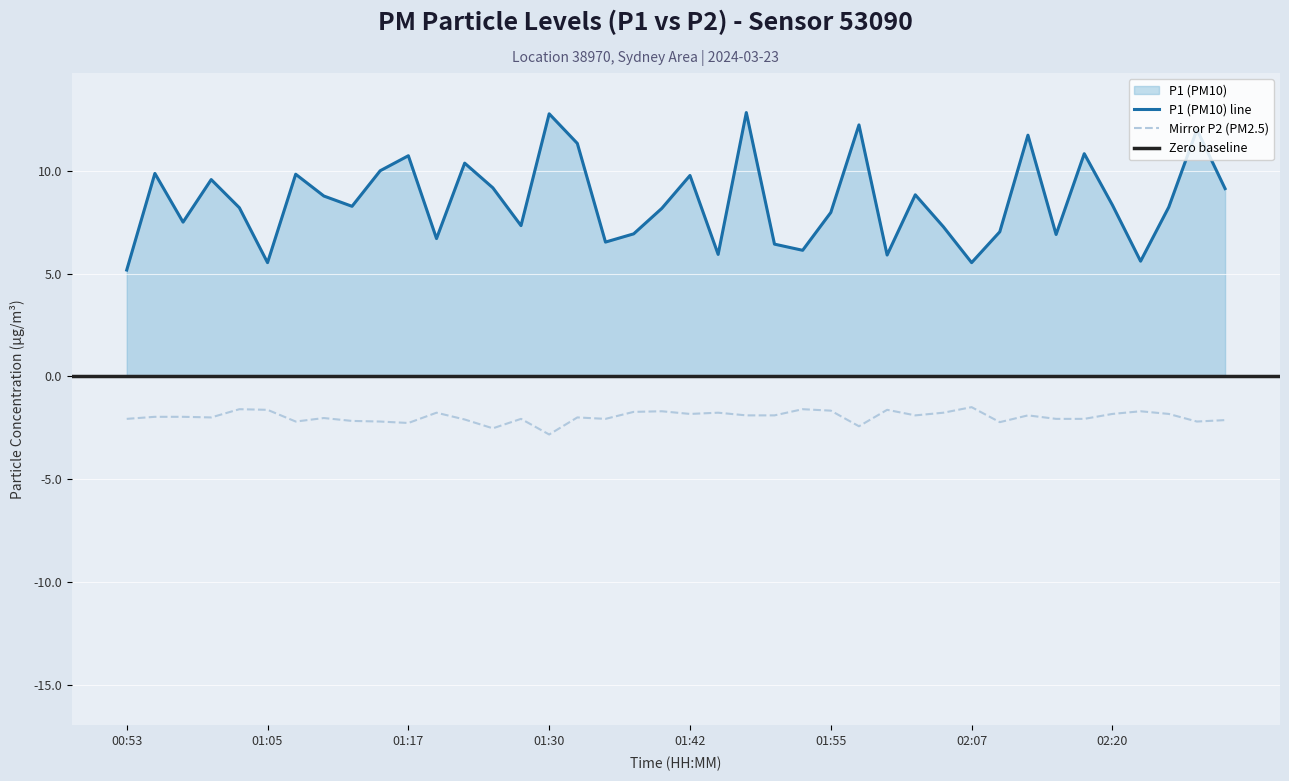

How many lines are shown in the chart?

2